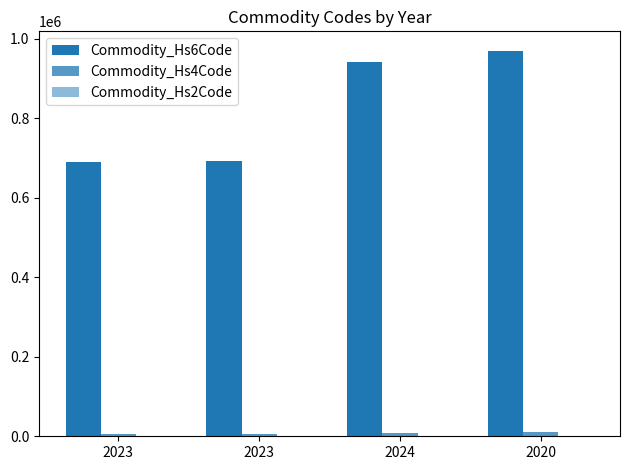

Which category has the highest value in the Commodity_Hs6Code series?

2020